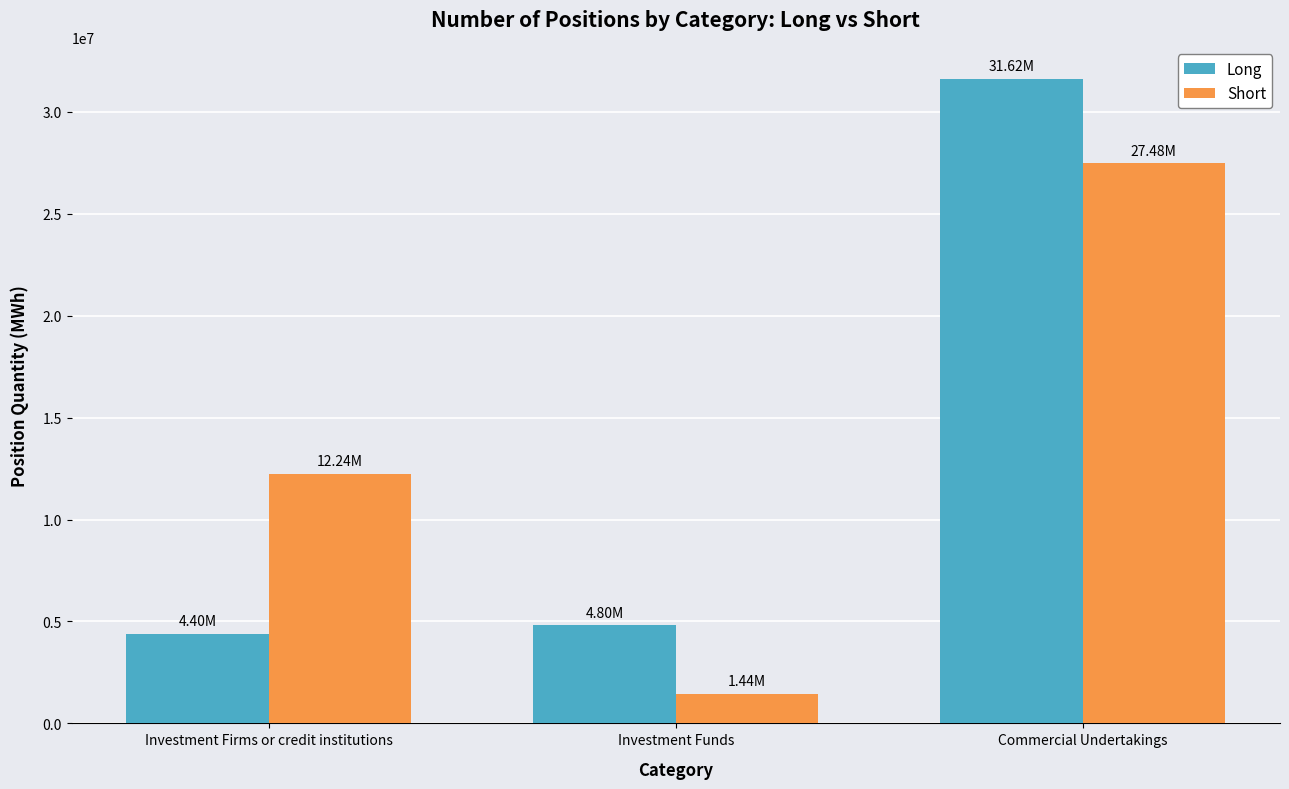

Reading right to left, transcribe all the data shown in this chart.

Long: Commercial Undertakings=31616044	Investment Funds=4804574	Investment Firms or credit institutions=4398726
Short: Commercial Undertakings=27484224	Investment Funds=1441427	Investment Firms or credit institutions=12244944